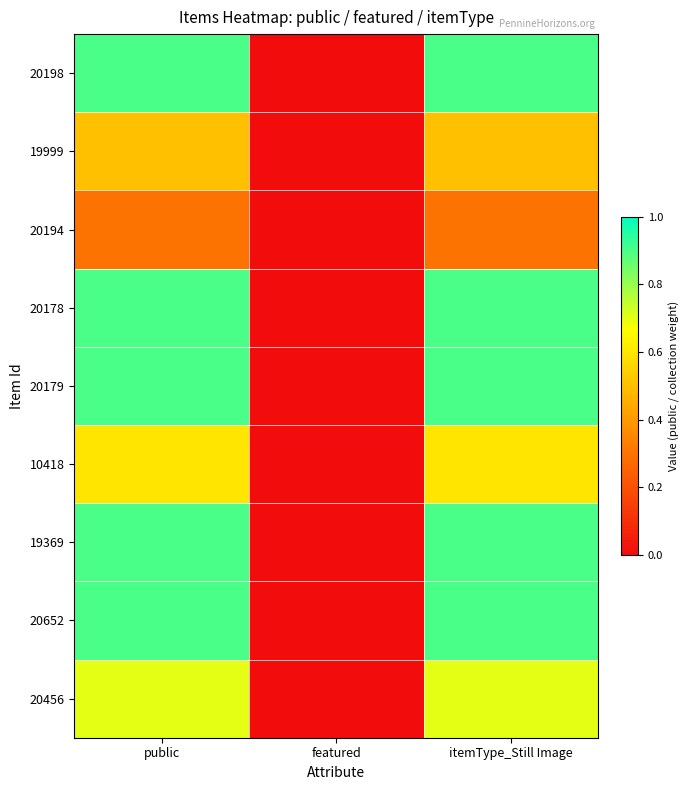

How many categories are shown in the chart?

3